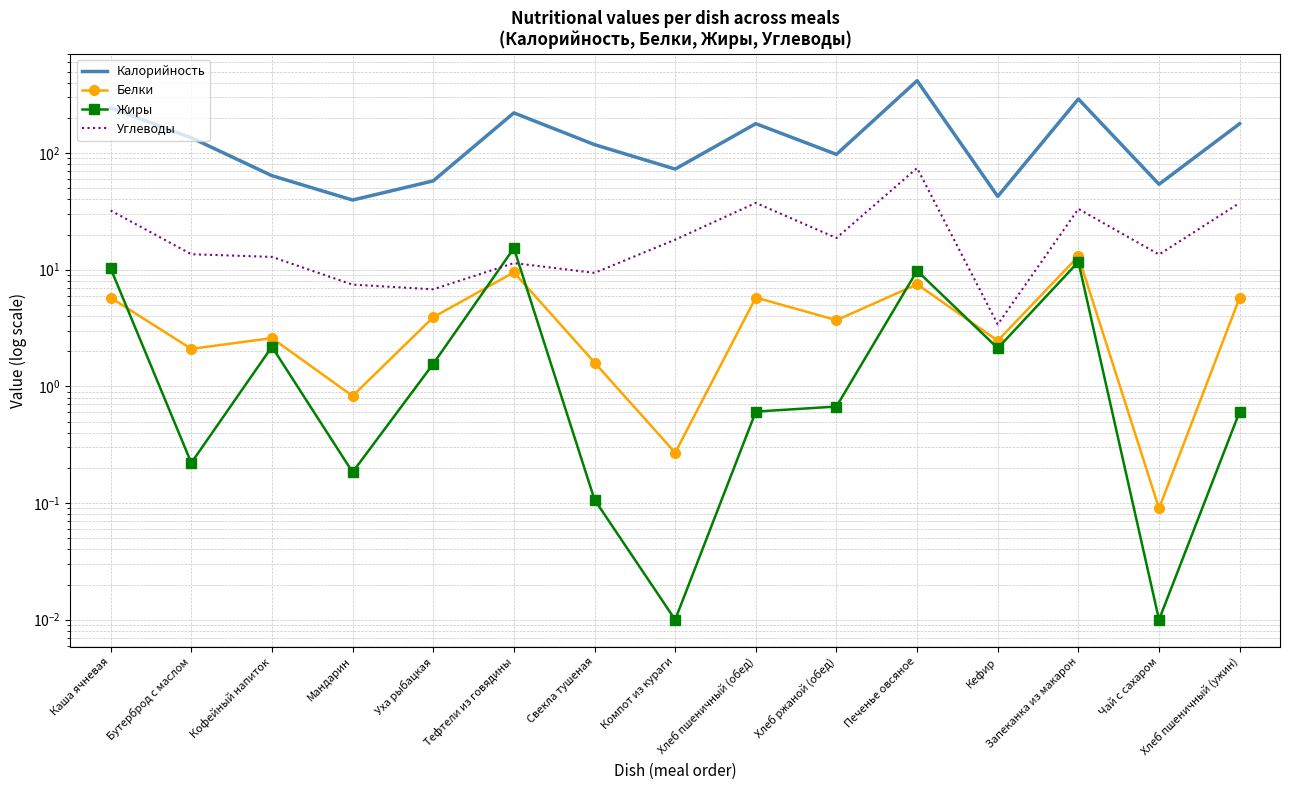

At which category does Белки reach its first local valley?

Бутерброд с маслом